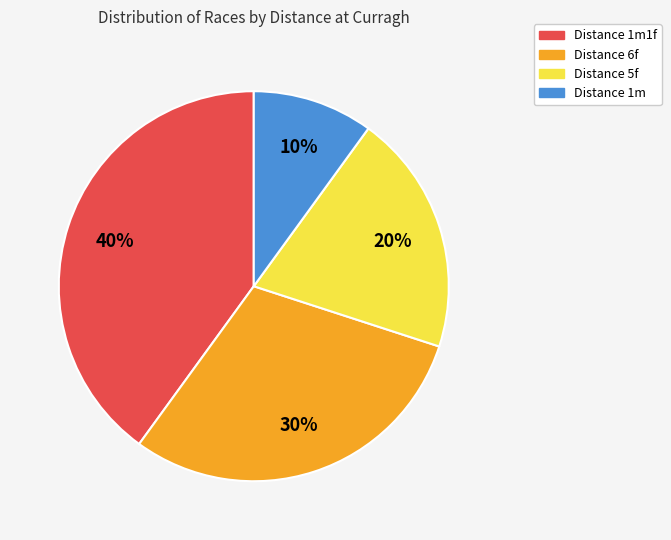

To the nearest percent, what is the average slice percentage?

25%